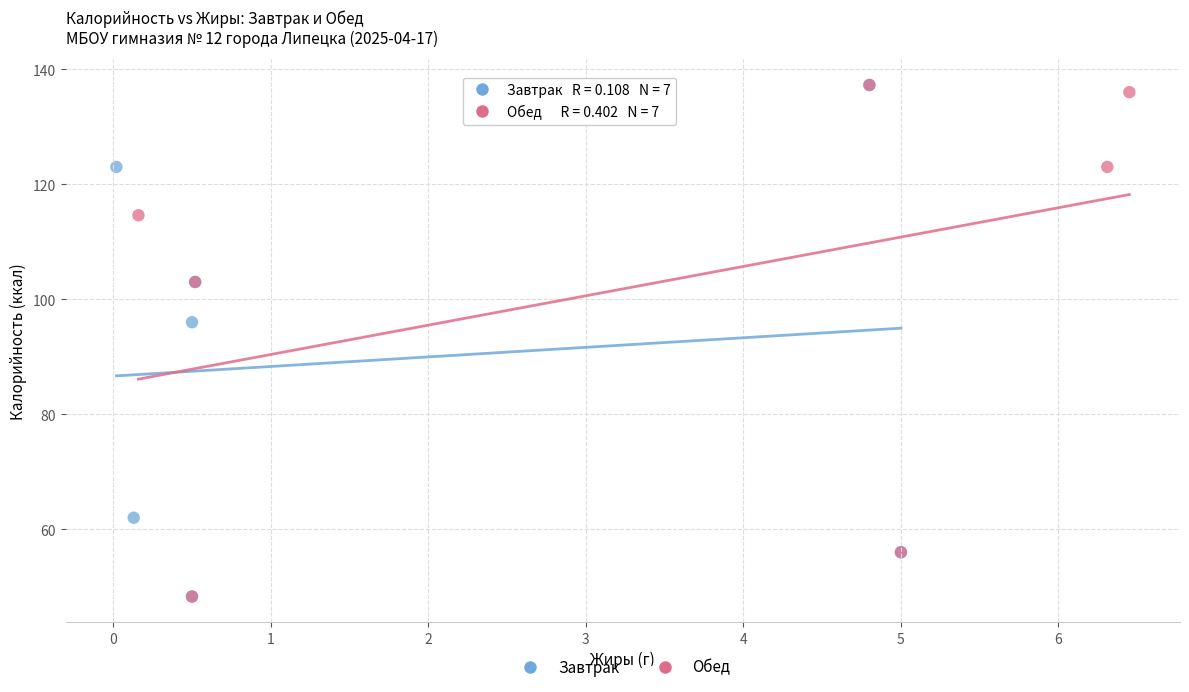

What are all the series names shown in the legend?

Завтрак, Обед